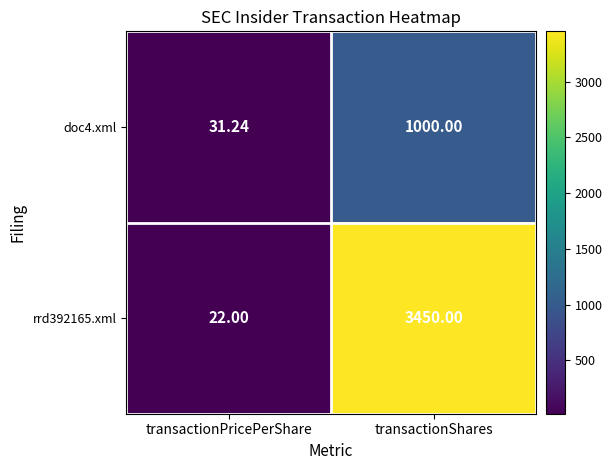

Which label corresponds to the largest value in the chart?

transactionShares